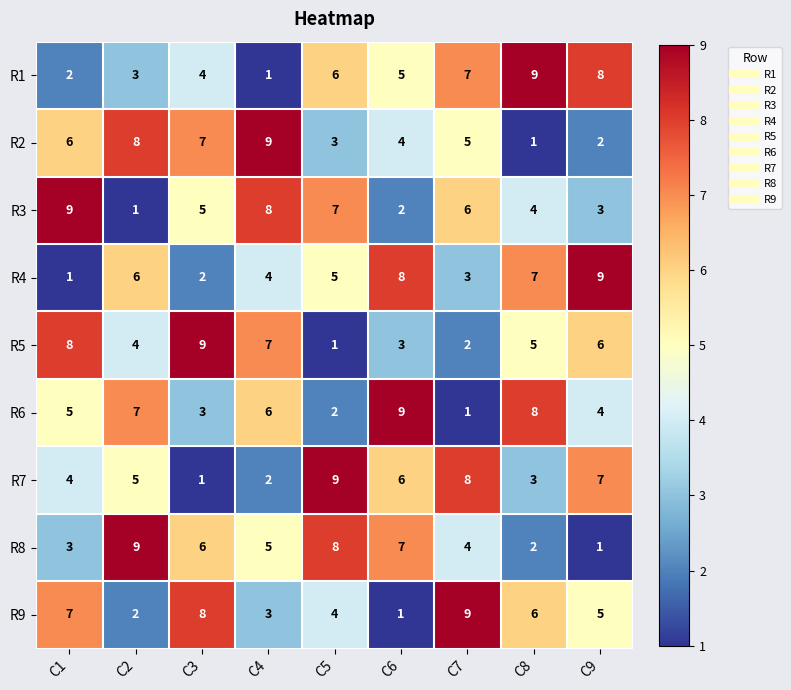

What is the total value across all series at C4?

45